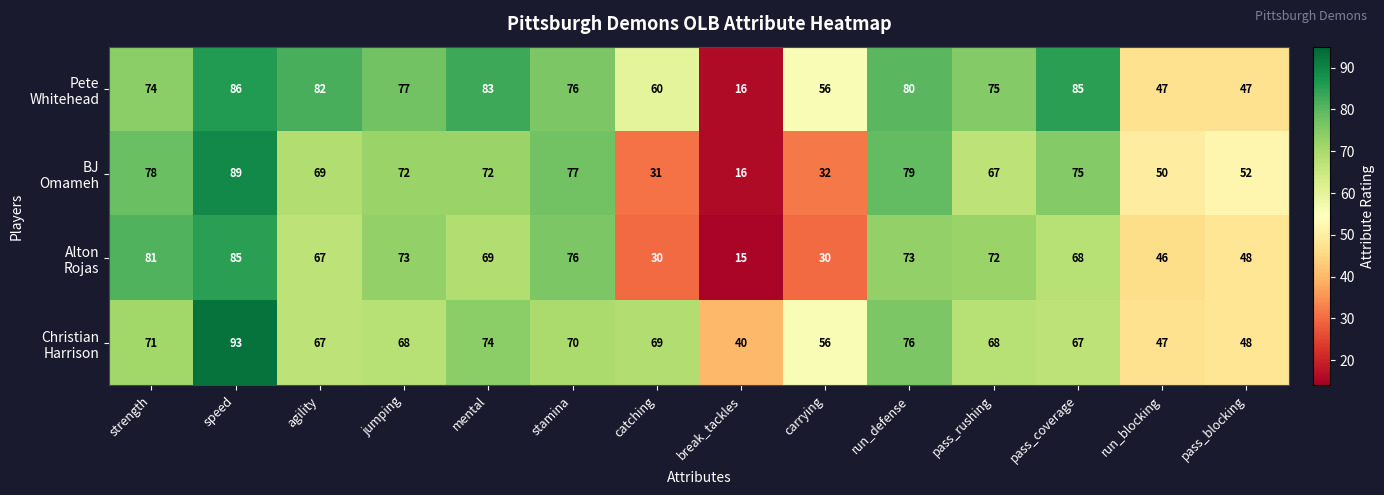

What is the minimum value shown in the chart?

15